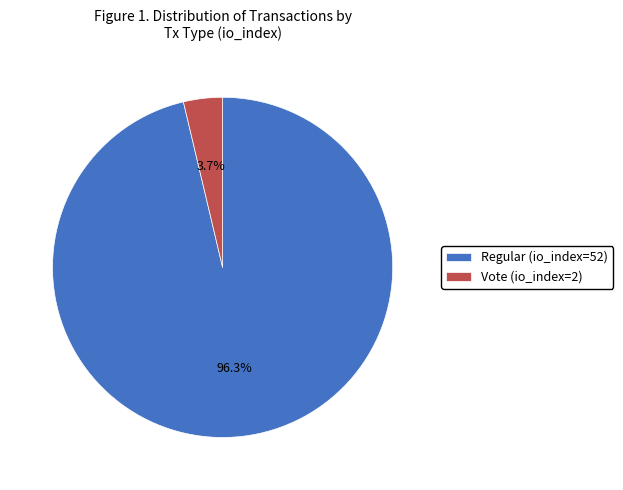

Which slice is the largest?

Regular (io_index=52)